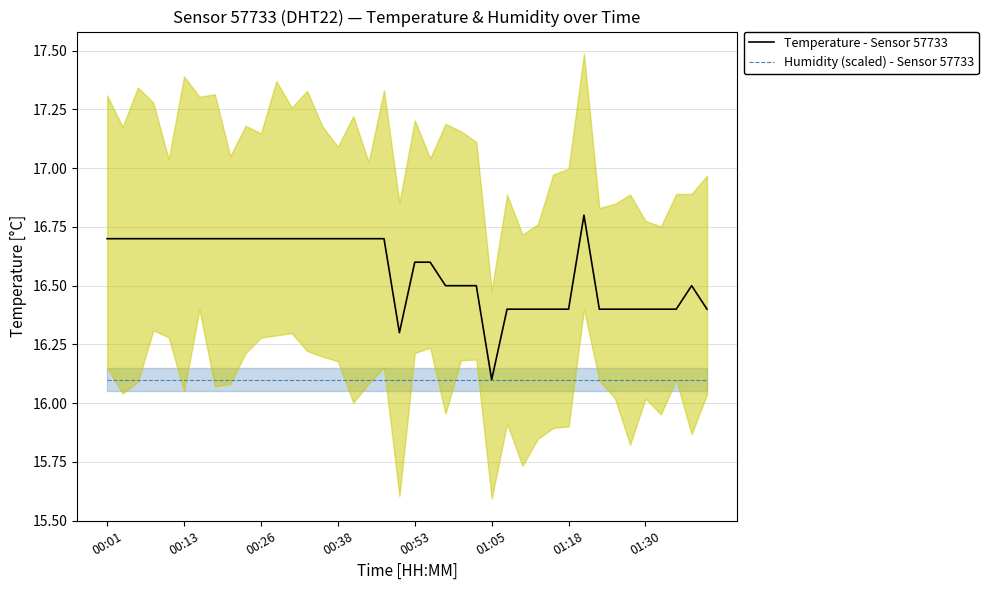

True or false: Humidity (scaled) - Sensor 57733 and Temperature - Sensor 57733 cross at least once.

False